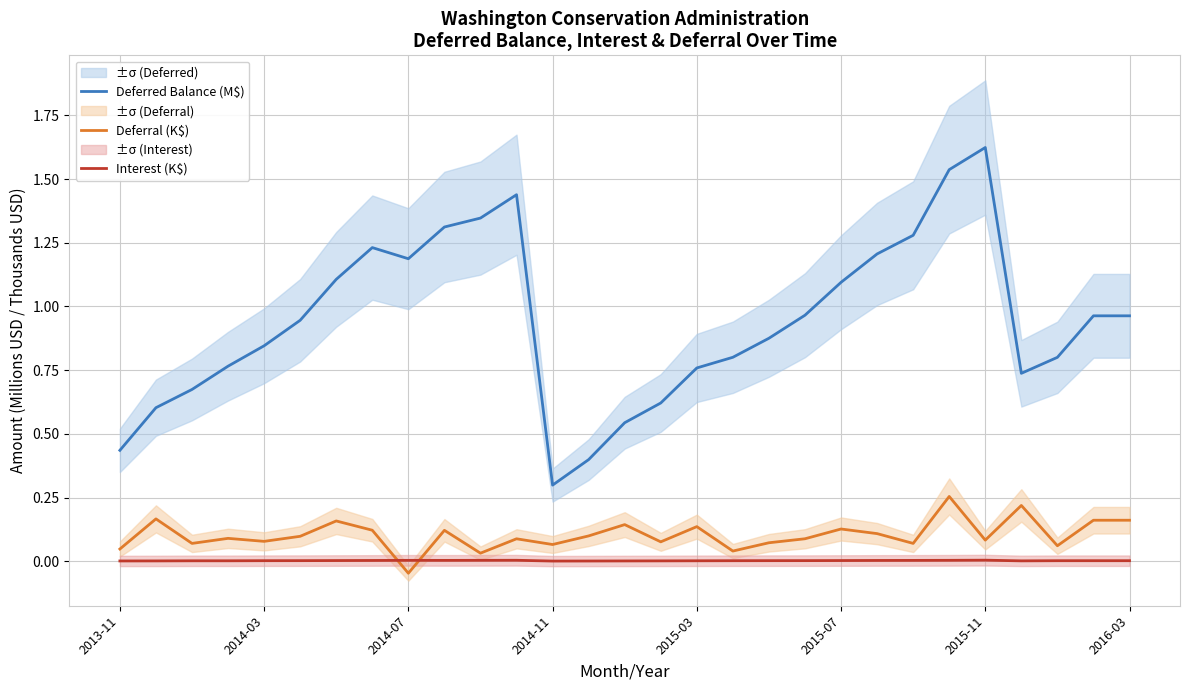

What are all the series names shown in the legend?

Deferred Balance (M$), Deferral (K$), Interest (K$)